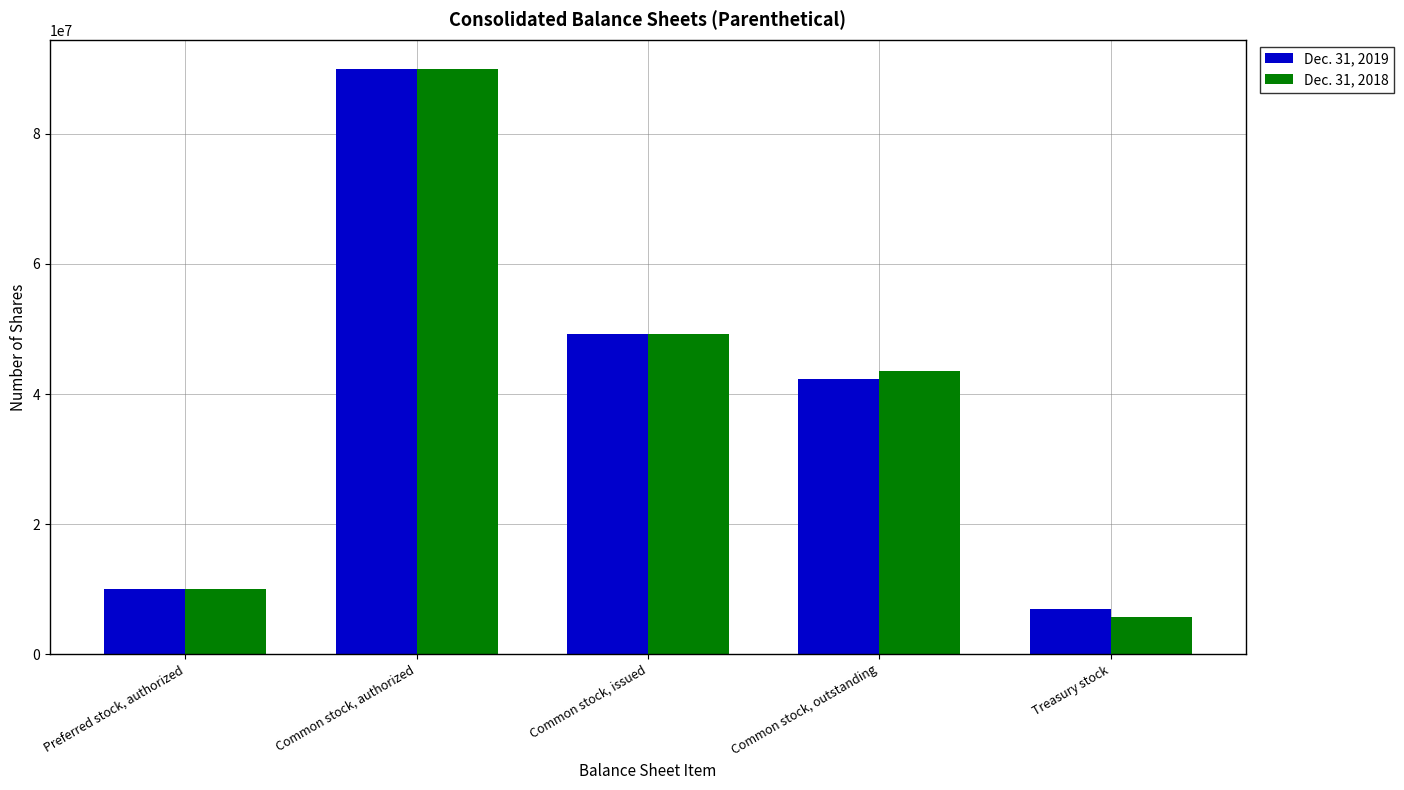

What is the difference between the maximum and minimum values in the Dec. 31, 2019 series?

83053000